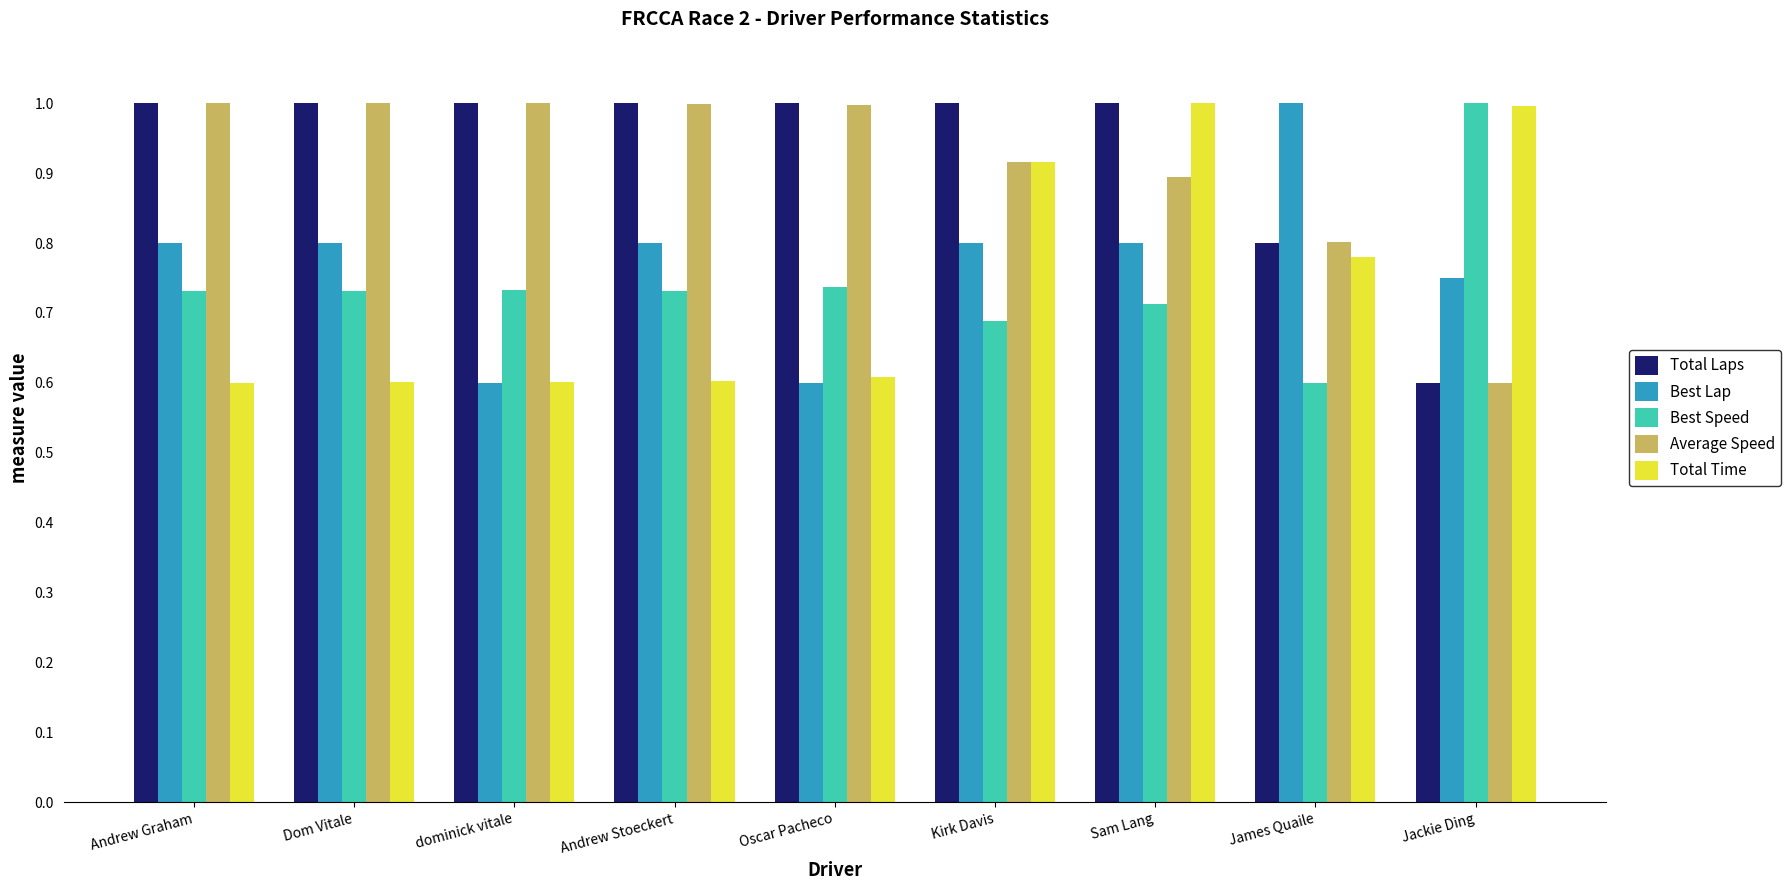

How many Best Speed values are between 0 and 1?

9